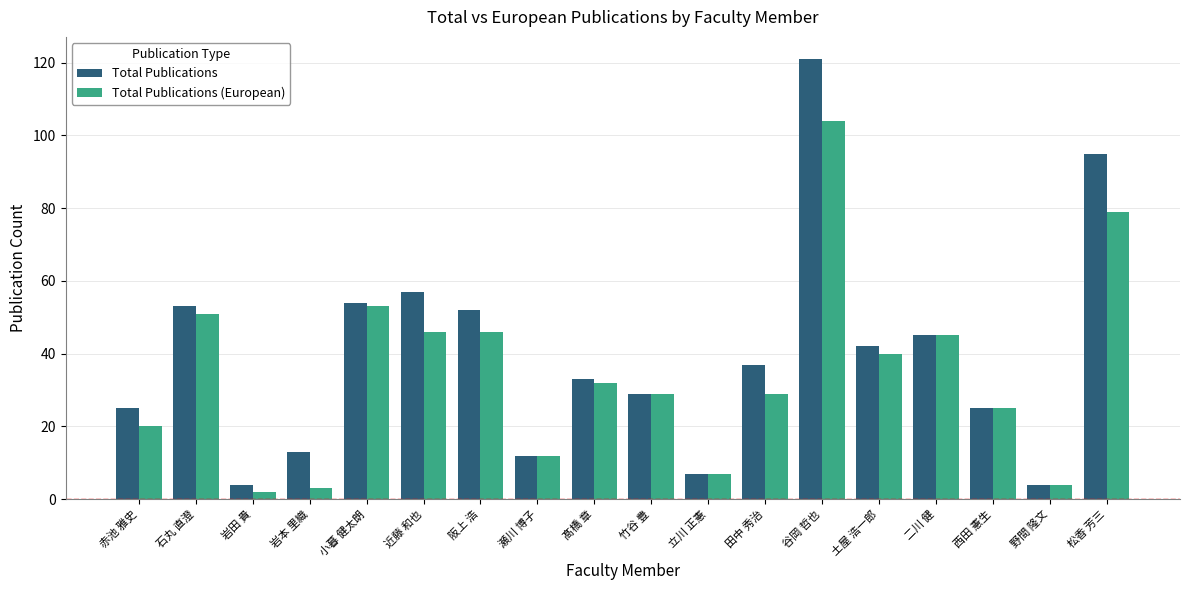

How many bars are there in total?

36